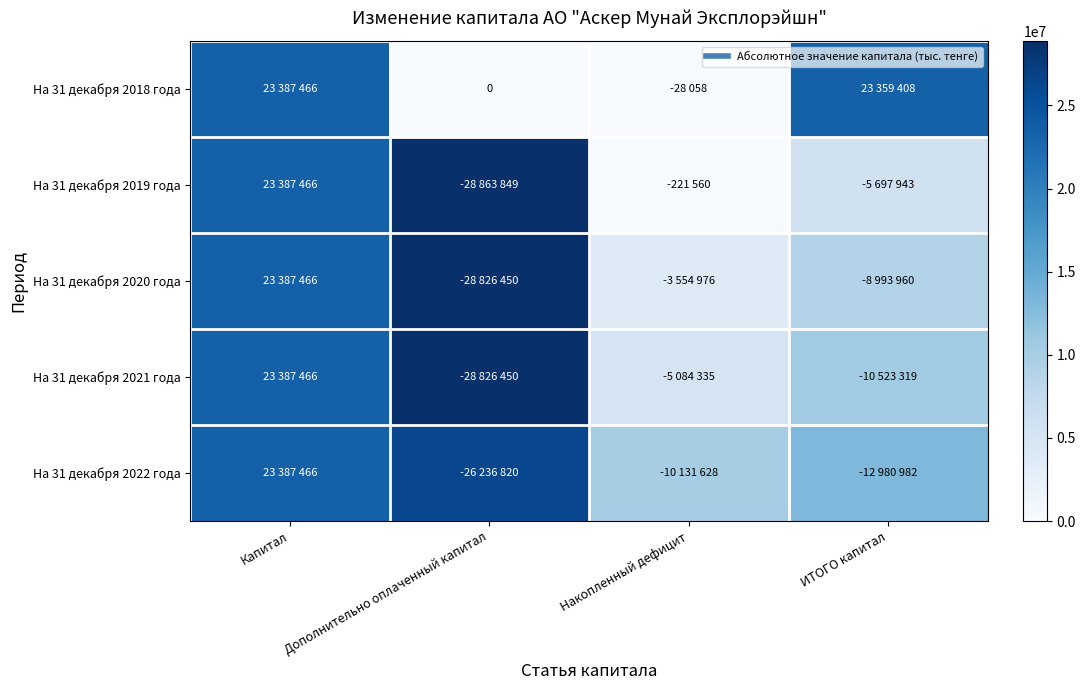

Read the На 31 декабря 2021 года value at Накопленный дефицит.

5084335